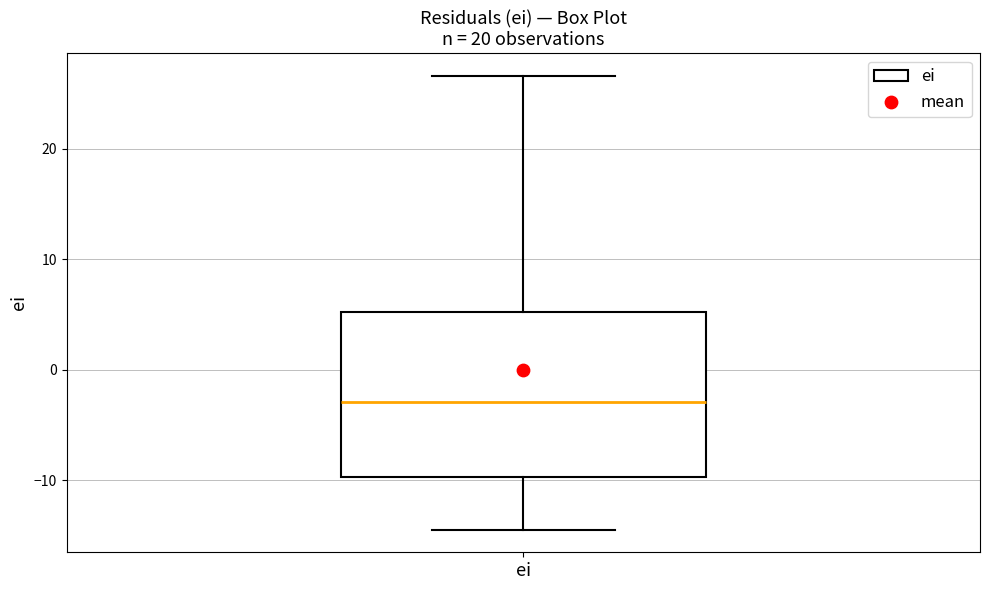

Where is the upper edge of the box for ei on the y-axis? The values are not printed on the chart, so give them approximately, as read against the axis.

5